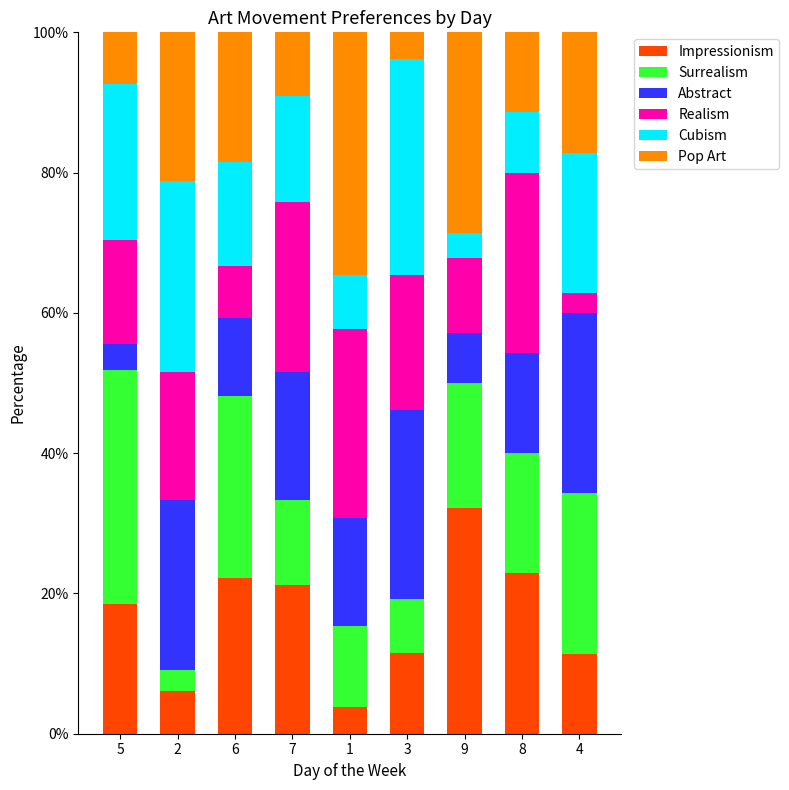

How many data points in Impressionism are less than 18?

4